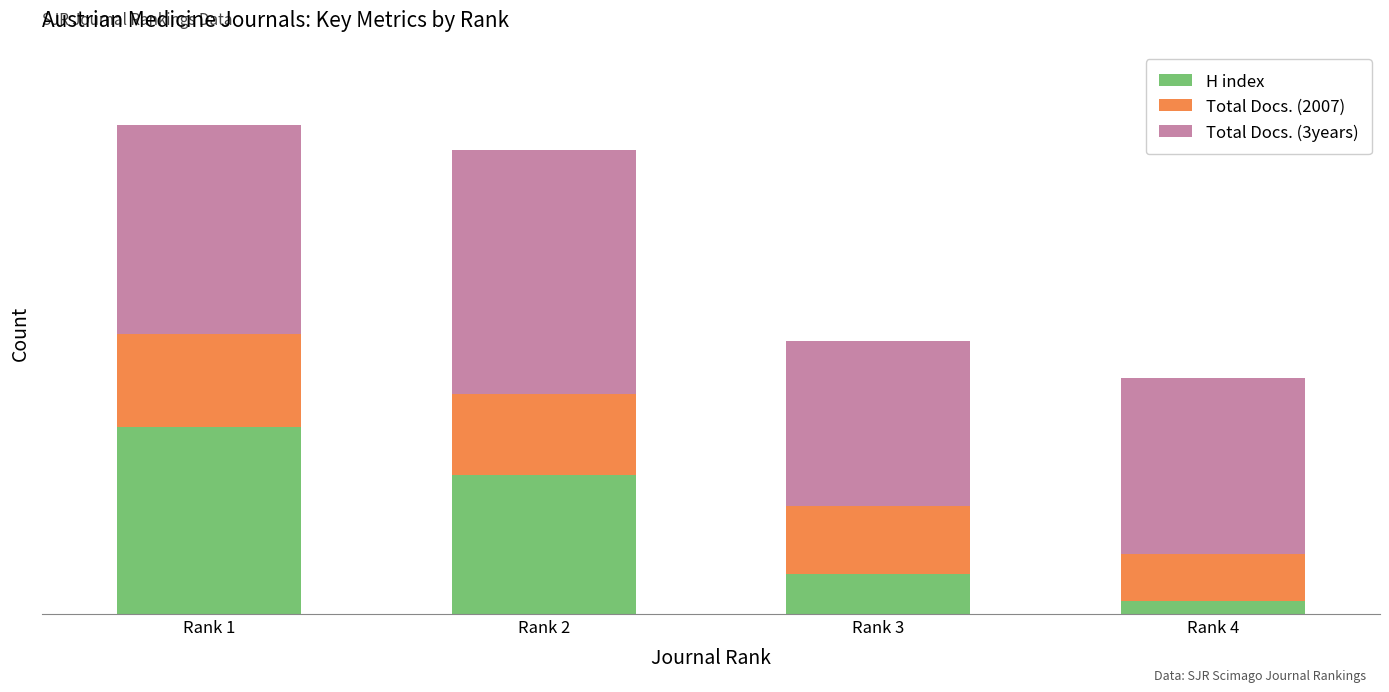

What are all the series names shown in the legend?

H index, Total Docs. (2007), Total Docs. (3years)